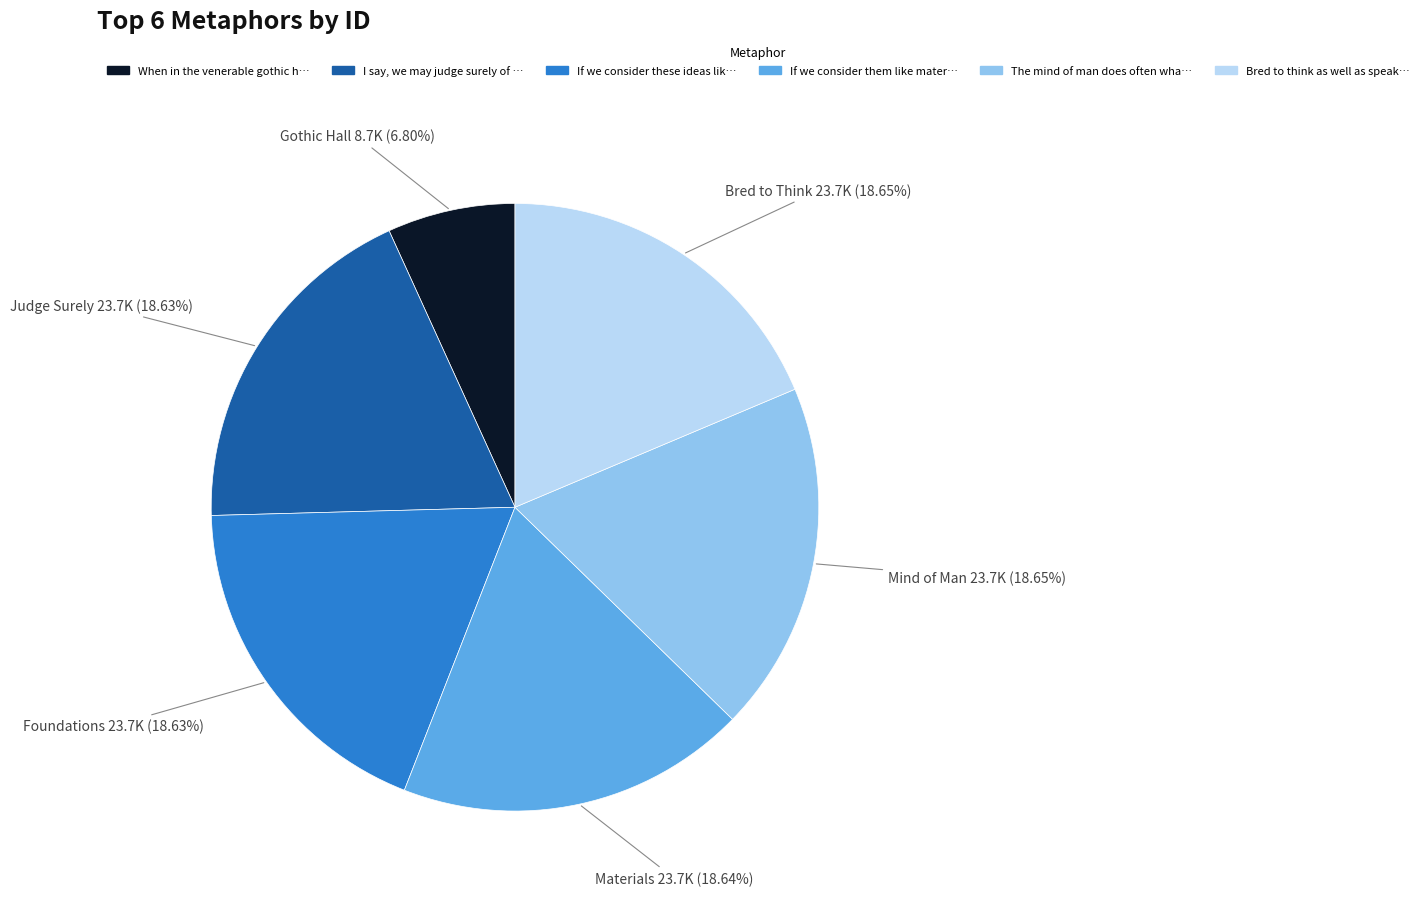

Does any single category account for the majority?

No